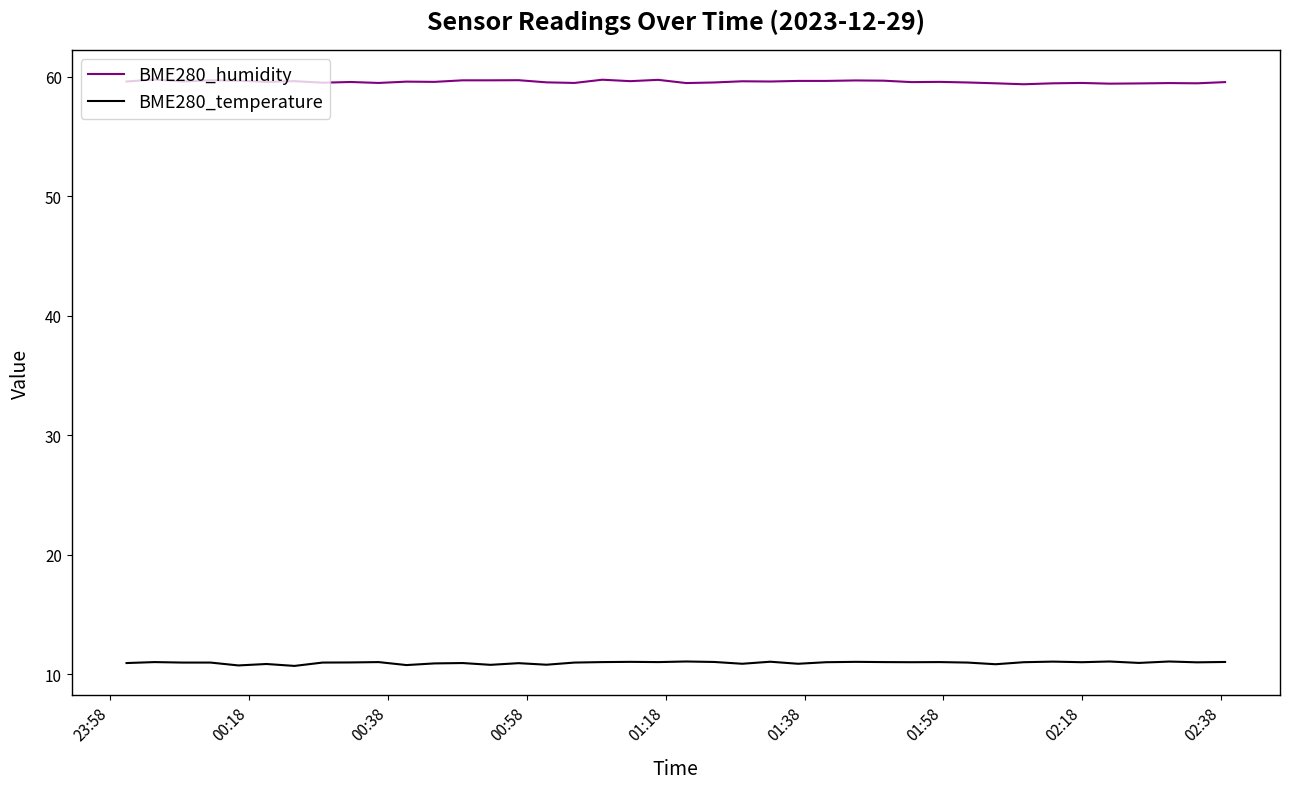

What is the average value of the BME280_temperature series?

10.9